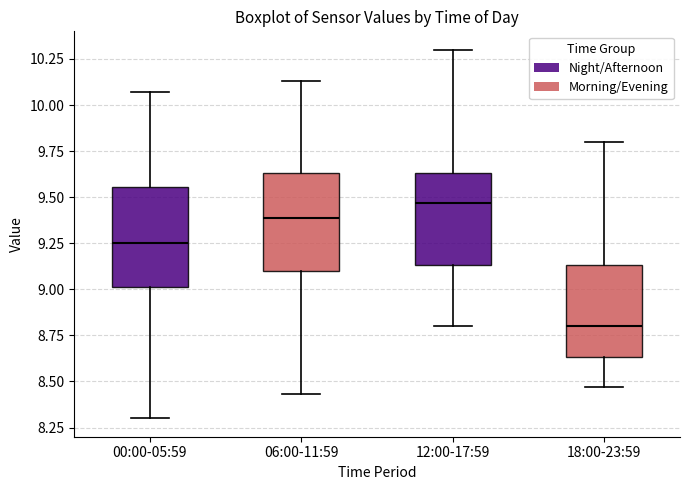

Which box has the highest median line?

12:00-17:59